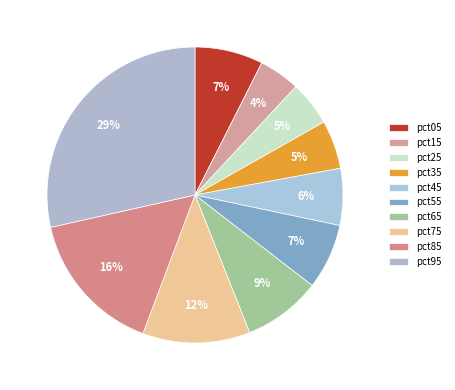

How many segments does this pie chart have?

10